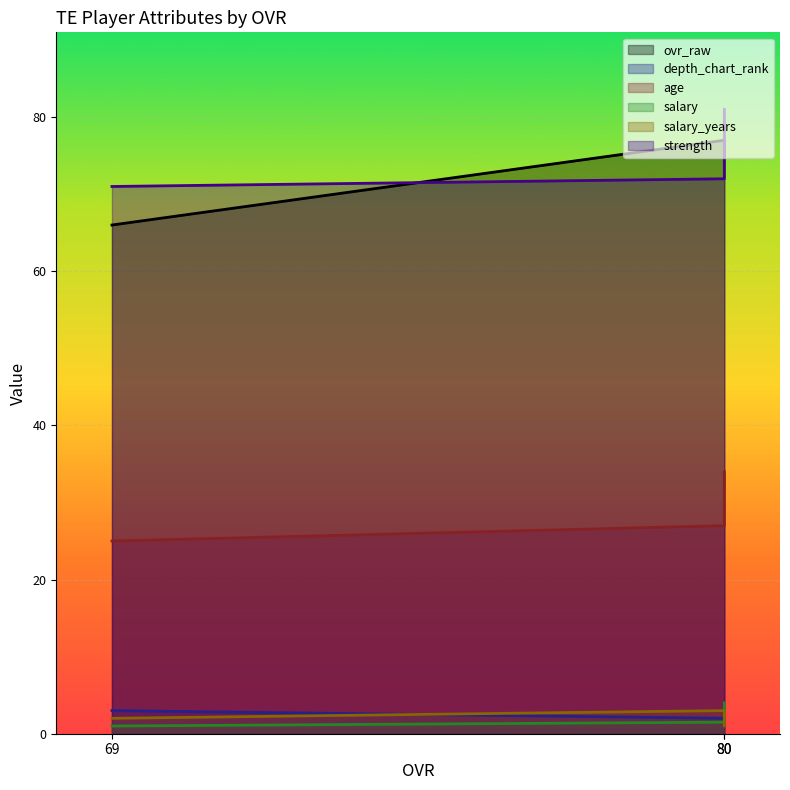

Reading left to right, transcribe all the data shown in this chart.

ovr_raw: 80=75.0	80=77.0	69=66.0
depth_chart_rank: 80=1.0	80=2.0	69=3.0
age: 80=34.0	80=27.0	69=25.0
salary: 80=4.0	80=1.5	69=1.0
salary_years: 80=1.0	80=3.0	69=2.0
strength: 80=81.0	80=72.0	69=71.0